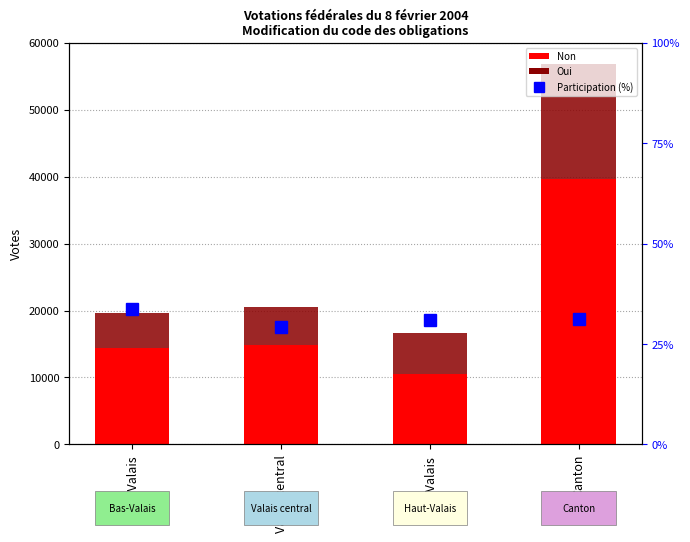

Between Canton and Haut-Valais, which is larger?

Canton